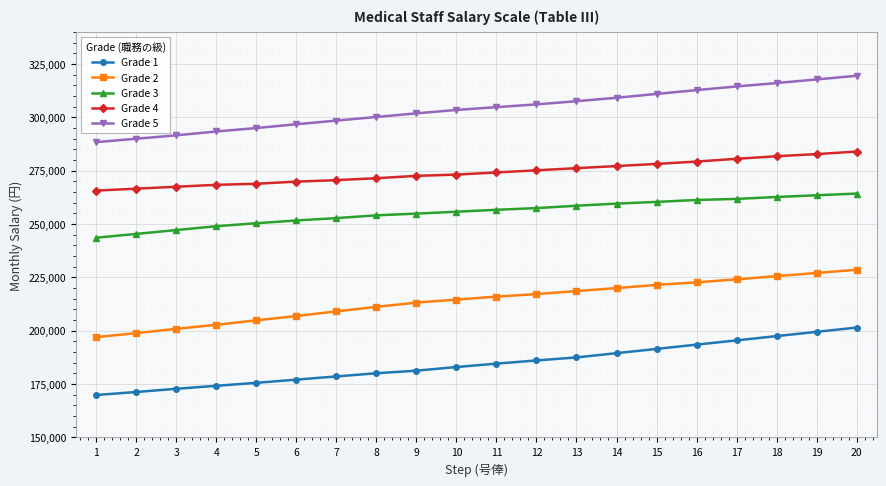

What is the difference between the maximum and minimum values in the Grade 5 series?

31100